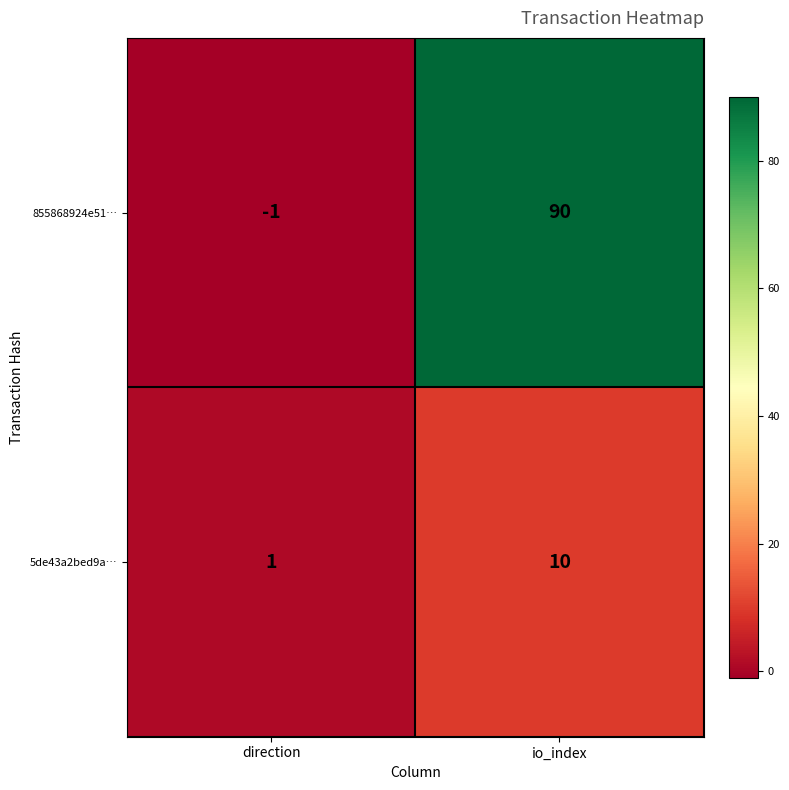

How many distinct data groups are displayed?

2